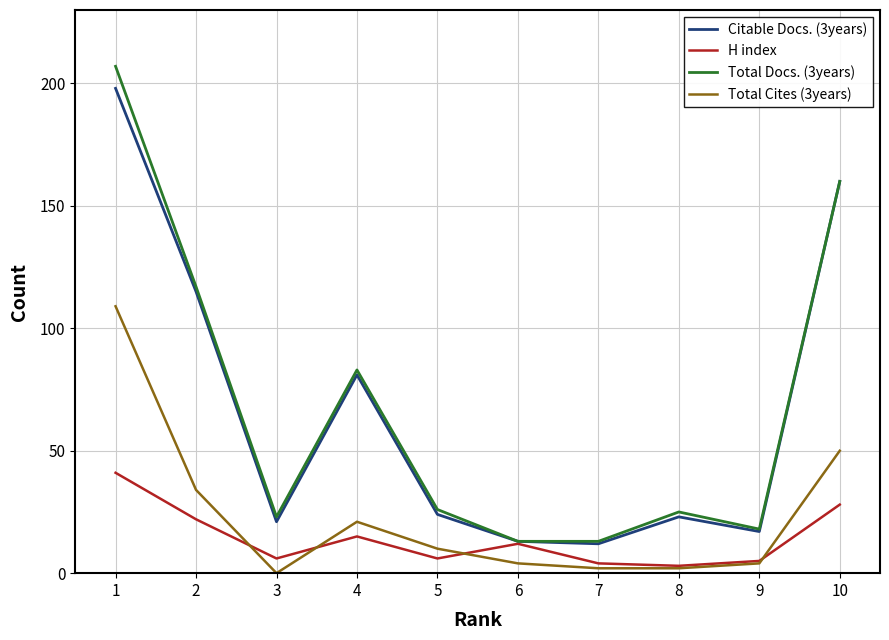

True or false: Total Docs. (3years) and Total Cites (3years) cross at least once.

False